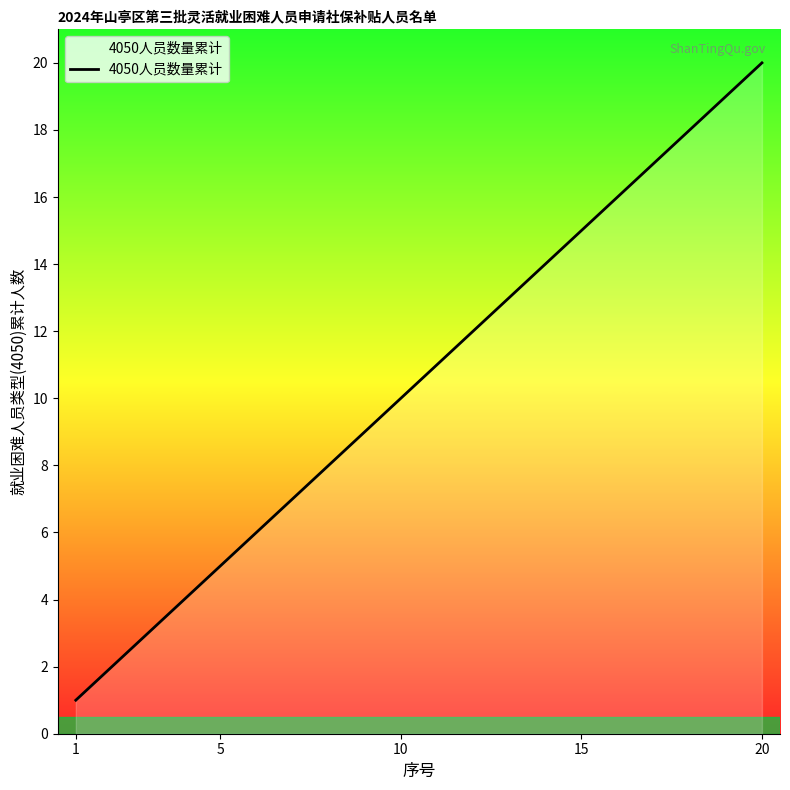

What is the difference between the maximum and minimum values?

19